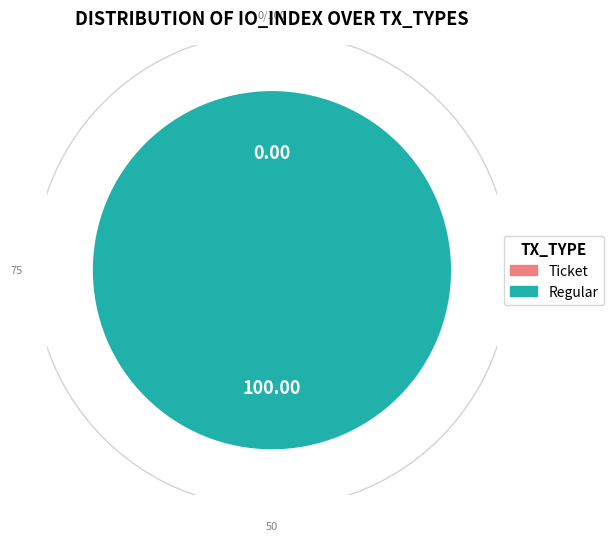

Is there a majority slice in this chart?

Yes